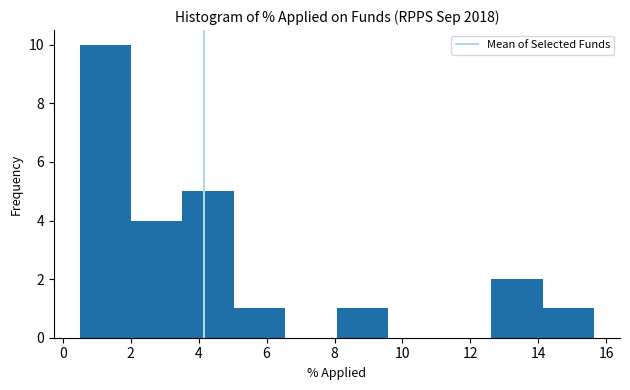

Reading left to right, transcribe this chart: for each bar, give the range it covers on the x-axis and its height. Neither the bar edges nor the heights are printed on the chart, so give them approximately, as read against the axes.

0.4 to 2.0: 10
2.0 to 3.6: 4
3.6 to 5.0: 5
5.0 to 6.6: 1
6.6 to 8.0: 0
8.0 to 9.6: 1
9.6 to 11.2: 0
11.2 to 12.6: 0
12.6 to 14.2: 2
14.2 to 15.6: 1